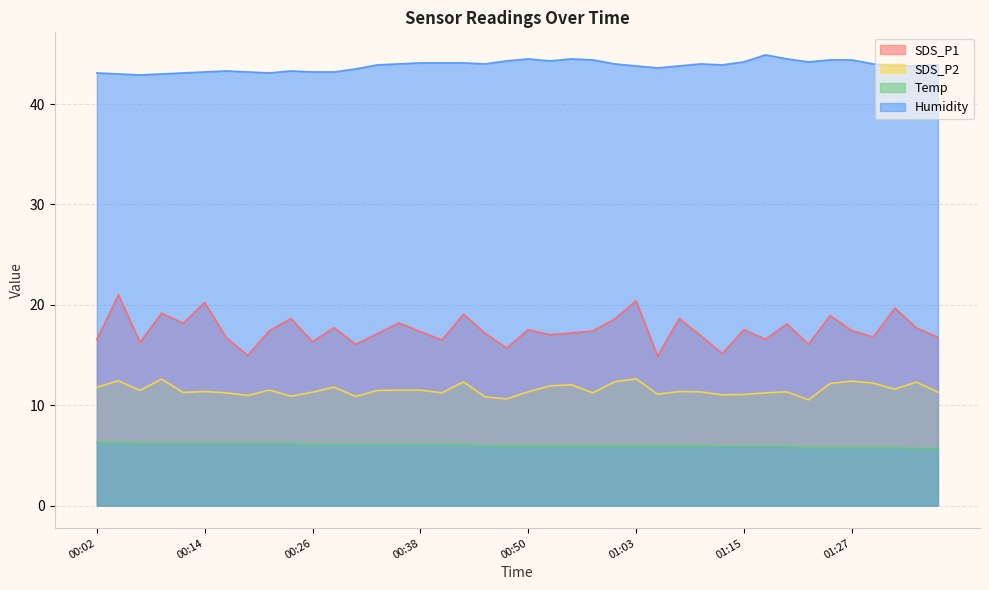

What is the label of the 18th point from the left?

00:43